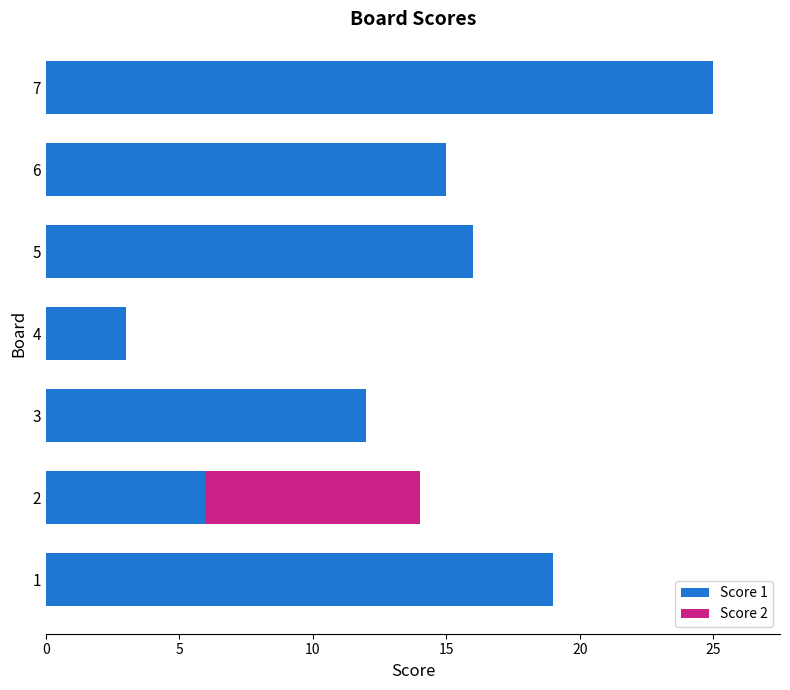

True or false: Score 1 has a value of 9 at 1.

False